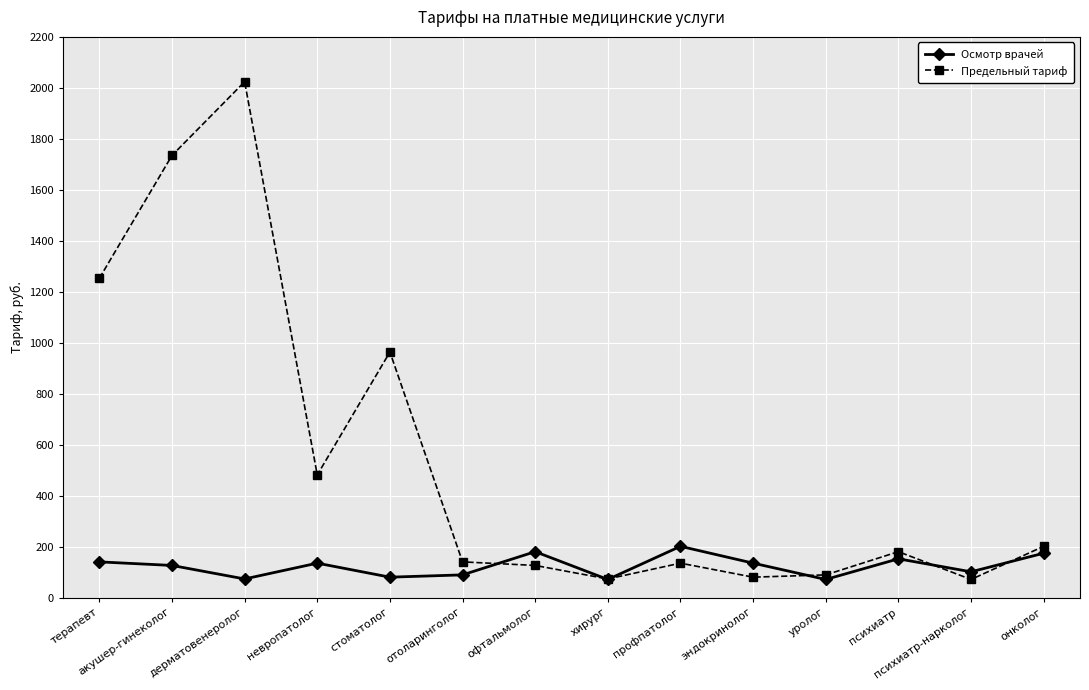

What is the difference between the maximum and minimum values in the Предельный тариф series?

1952